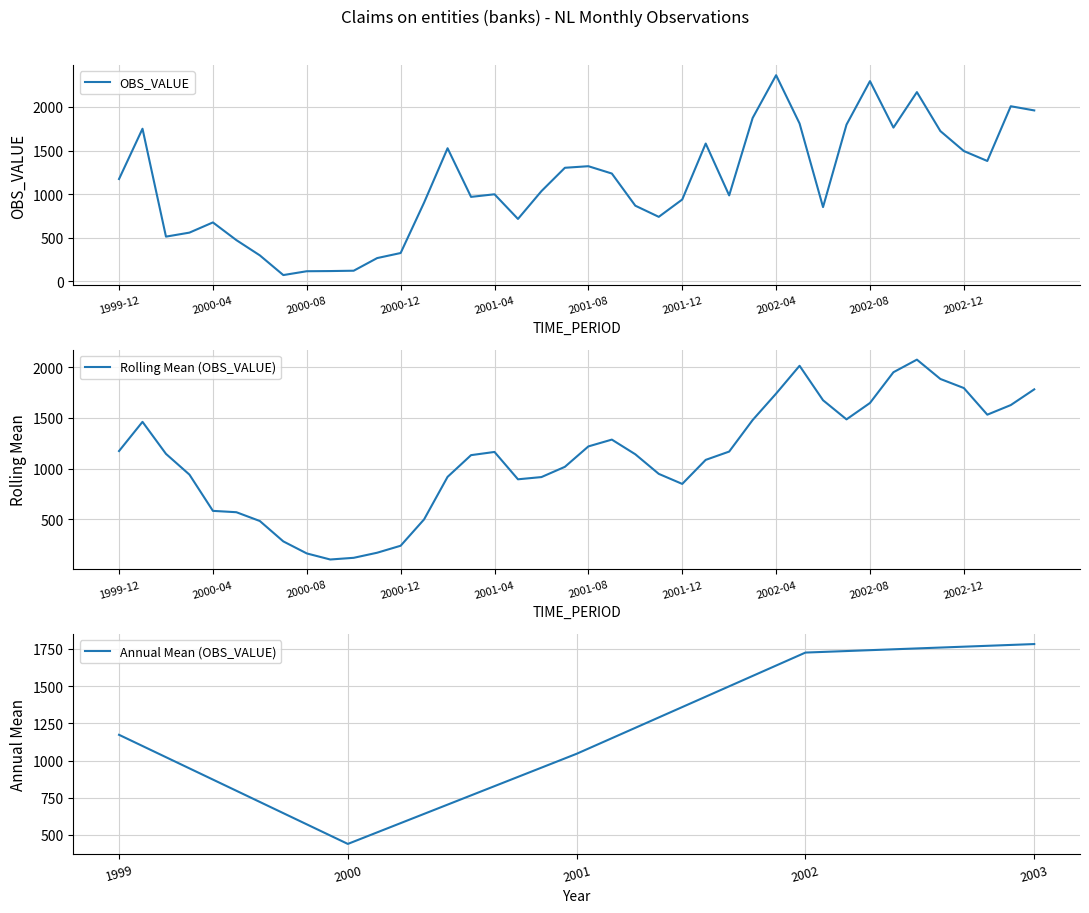

The value of OBS_VALUE at 2001-04 is 998. True or false?

True